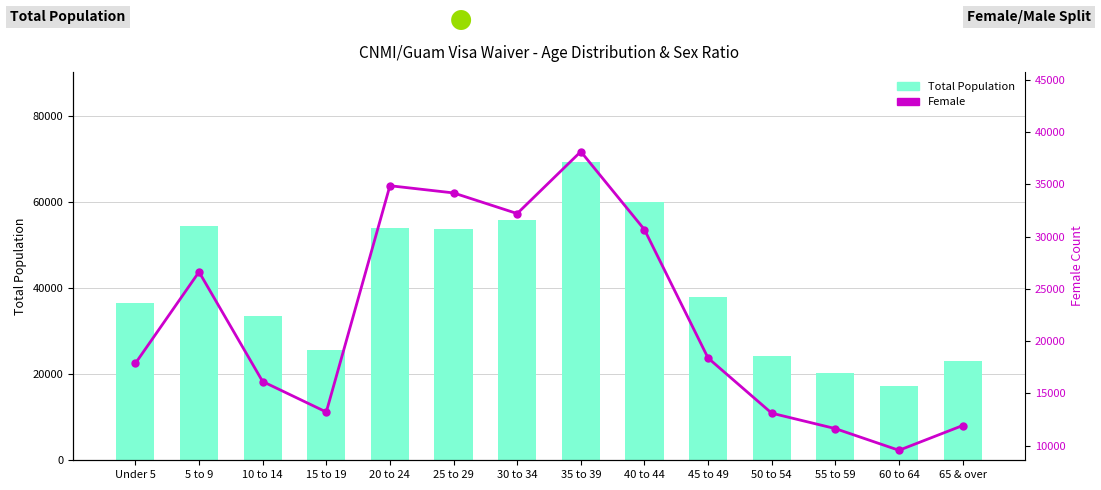

Is it true that Total Population equals 59906 at 40 to 44?

True